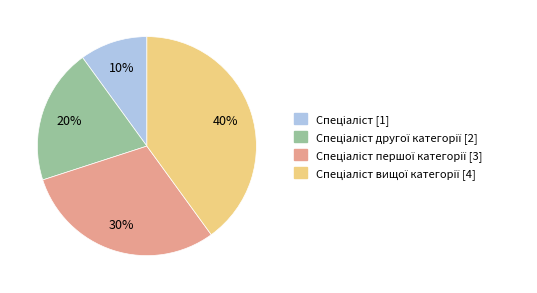

To the nearest percent, what is the average slice percentage?

25%